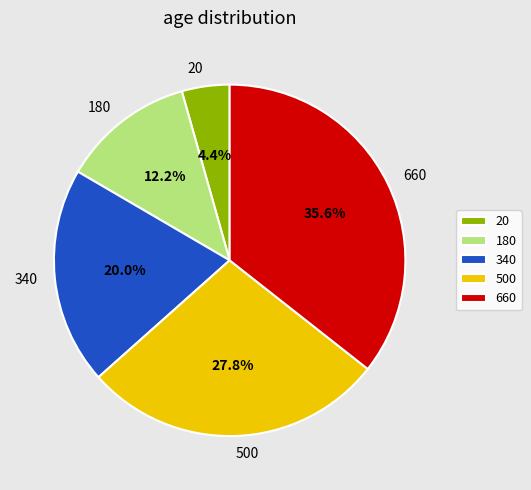

Does any single category account for the majority?

No